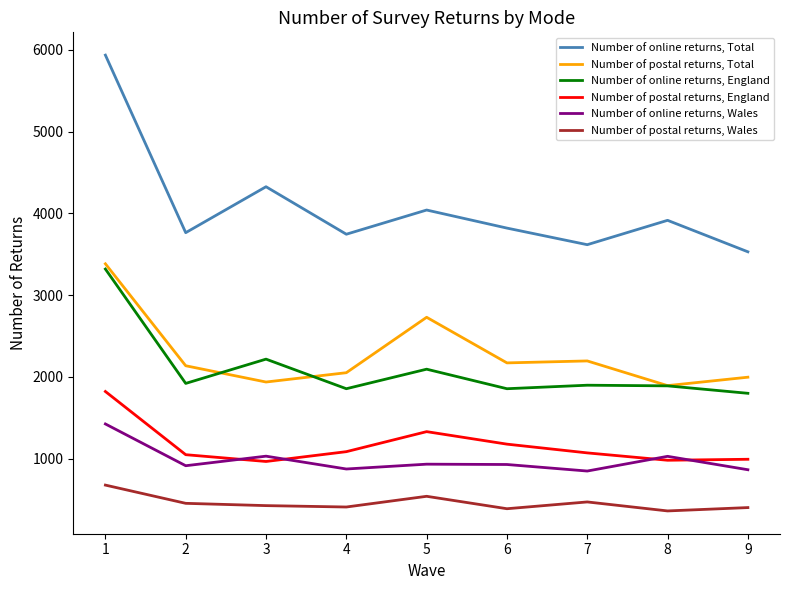

Which series has the widest spread of values?

Number of online returns, Total